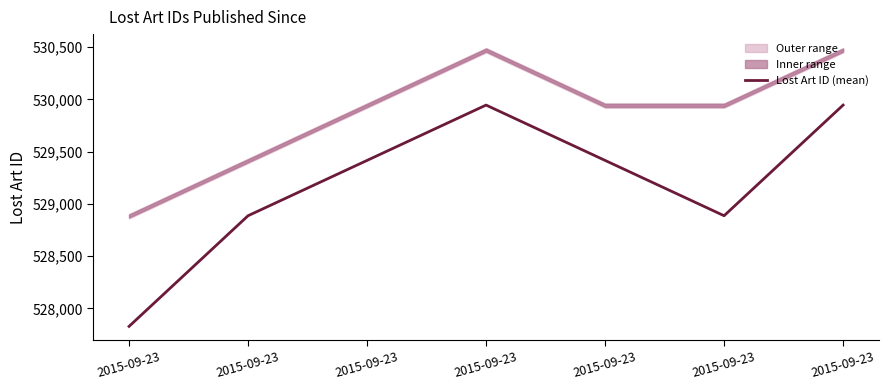

Where does the data first go above 529416?

2015-09-23